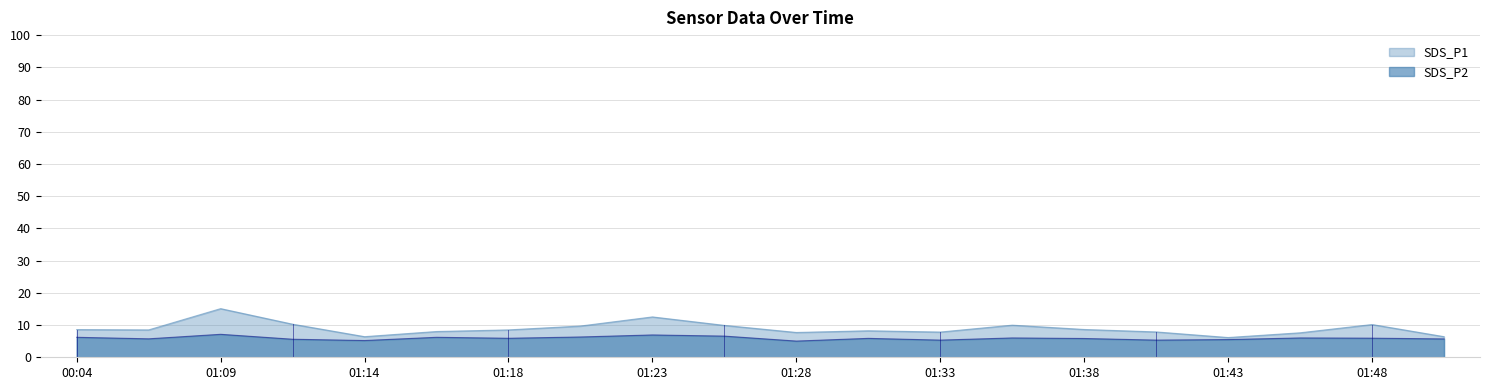

Reading left to right, transcribe all the data shown in this chart.

SDS_P1: 00:04=8.6	00:11=8.5	01:09=15.1	01:11=10.3	01:14=6.4	01:16=8.0	01:18=8.5	01:21=9.7	01:23=12.5	01:26=9.9	01:28=7.7	01:31=8.2	01:33=7.8	01:36=10.0	01:38=8.6	01:40=7.9	01:43=6.1	01:45=7.6	01:48=10.2	01:50=6.4
SDS_P2: 00:04=6.2	00:11=5.7	01:09=7.1	01:11=5.6	01:14=5.2	01:16=6.2	01:18=5.9	01:21=6.3	01:23=6.9	01:26=6.6	01:28=5.0	01:31=5.9	01:33=5.3	01:36=6.0	01:38=5.8	01:40=5.3	01:43=5.5	01:45=6.0	01:48=5.9	01:50=5.7